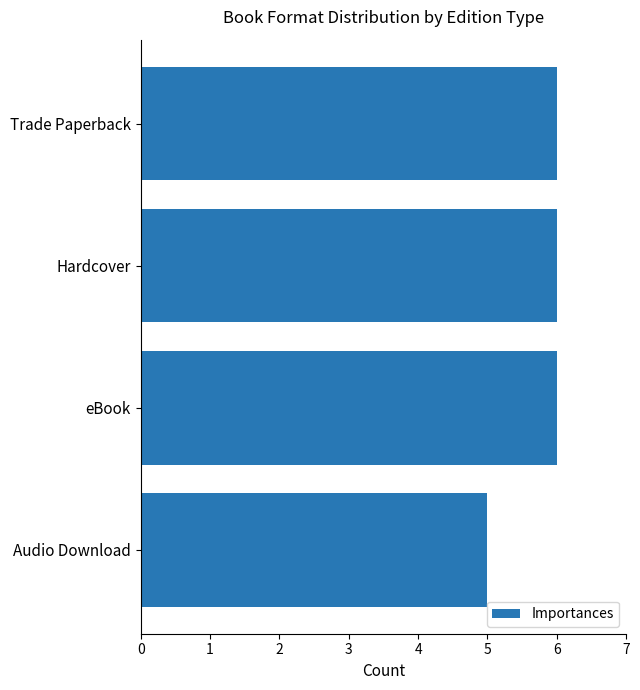

Approximately how many times larger is the value at Trade Paperback compared to Audio Download?

1.2